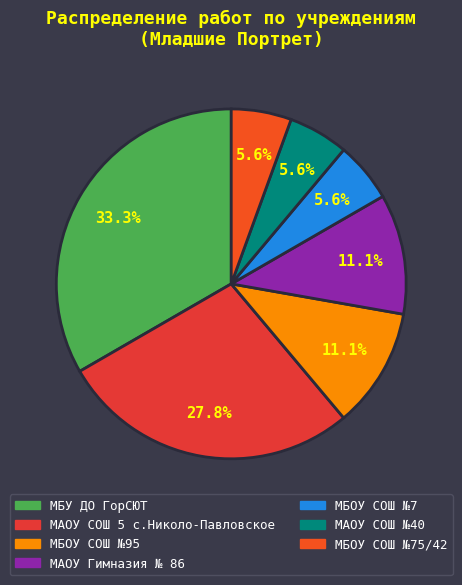

How many slices are in this pie chart?

7